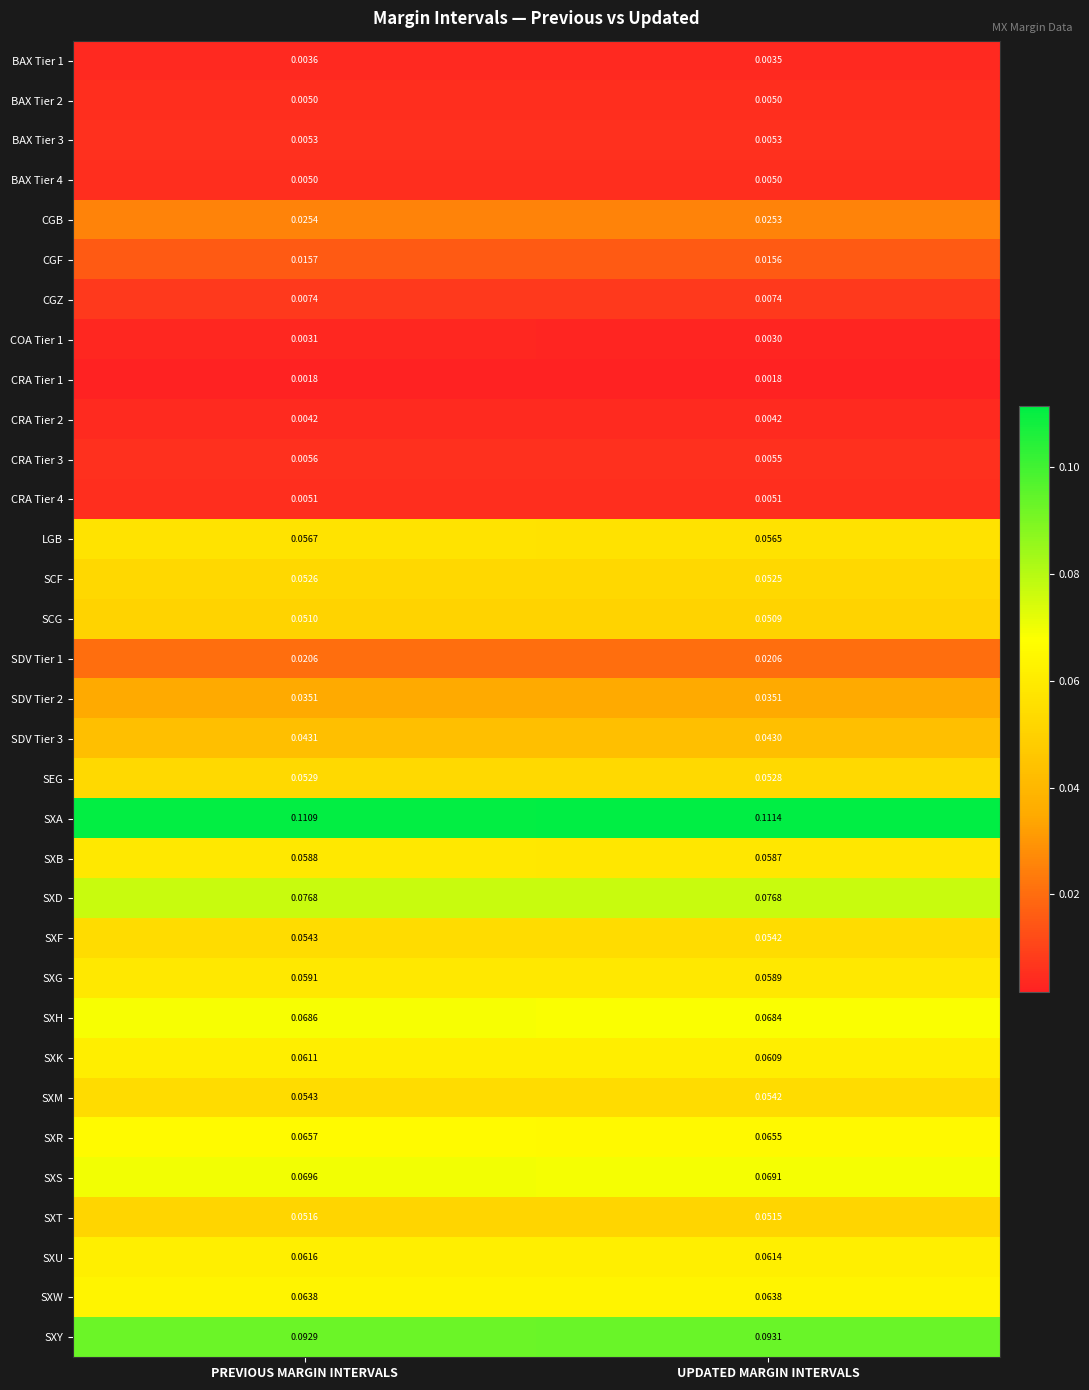

Is the value of CRA Tier 3 at PREVIOUS MARGIN INTERVALS greater than the value of SXH at PREVIOUS MARGIN INTERVALS?

No